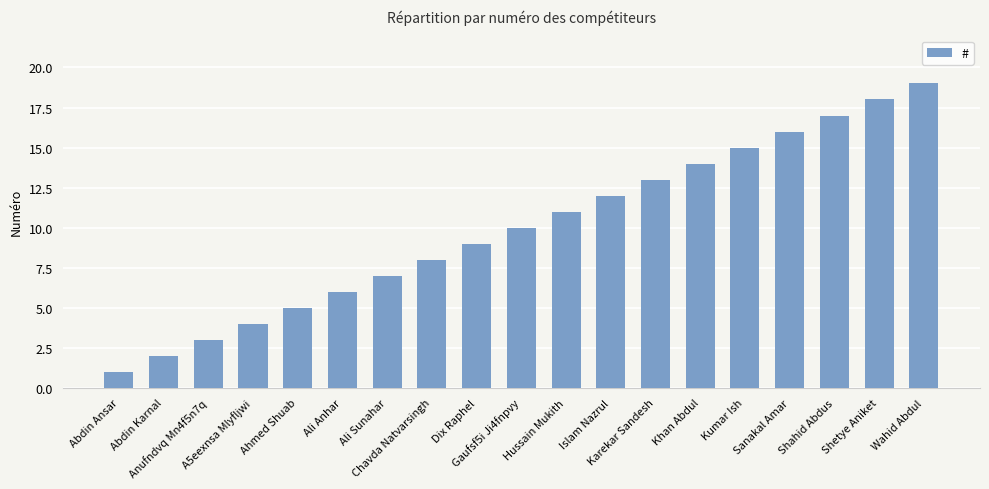

What is the sum of all values?

190